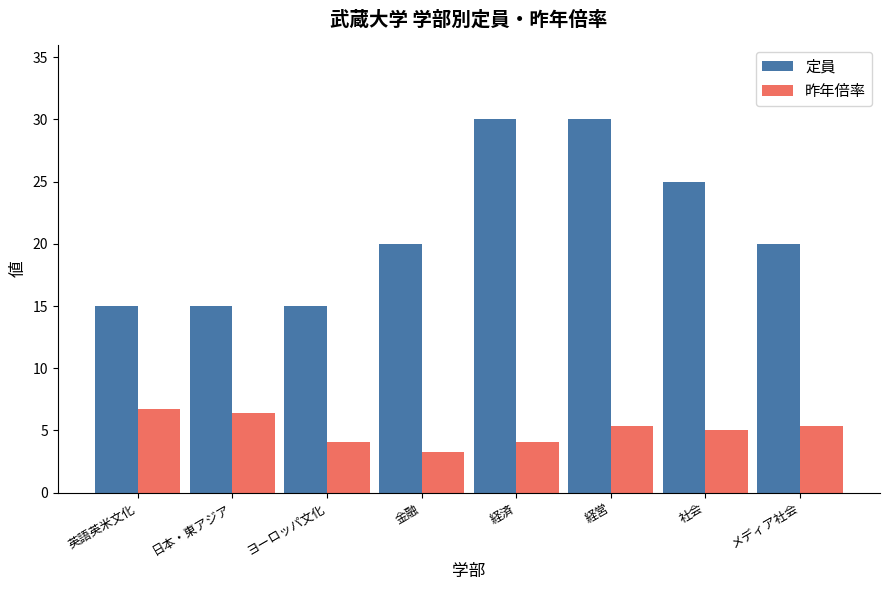

How many bars are there in each group?

2